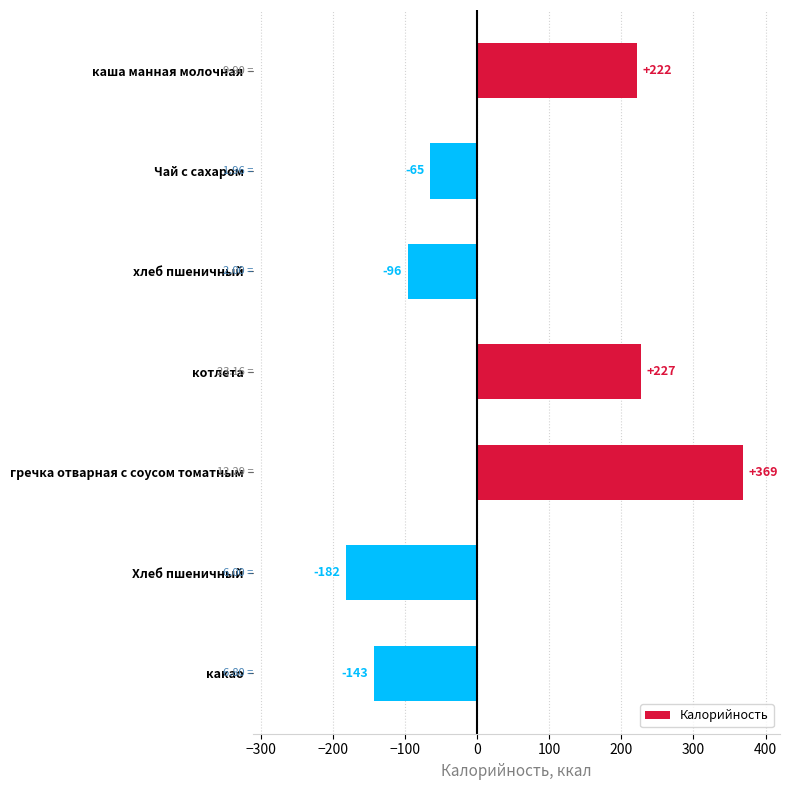

What is the difference between the second highest and second lowest values?

370.0